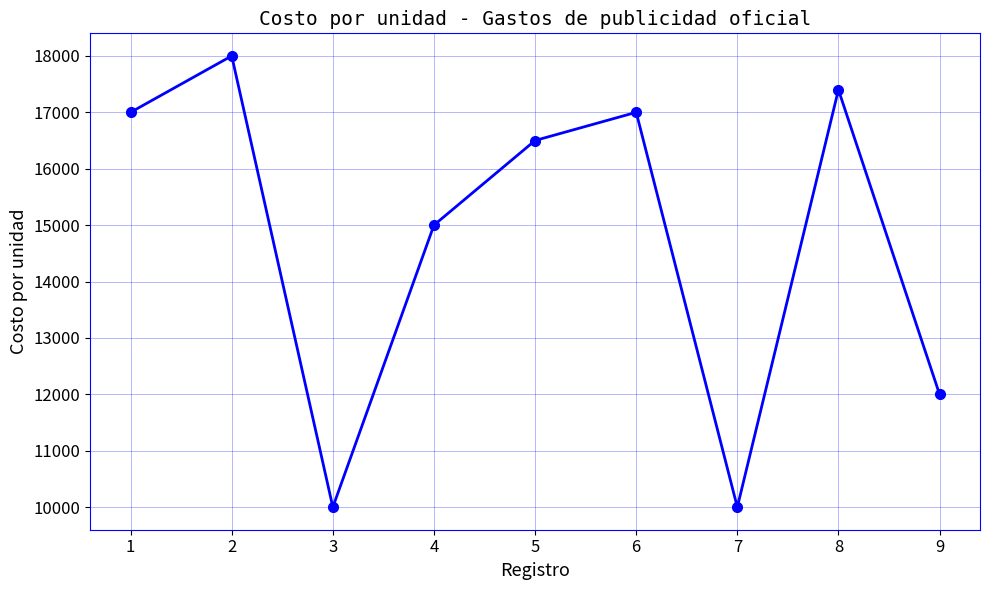

What is the minimum value shown in the chart?

10000.0